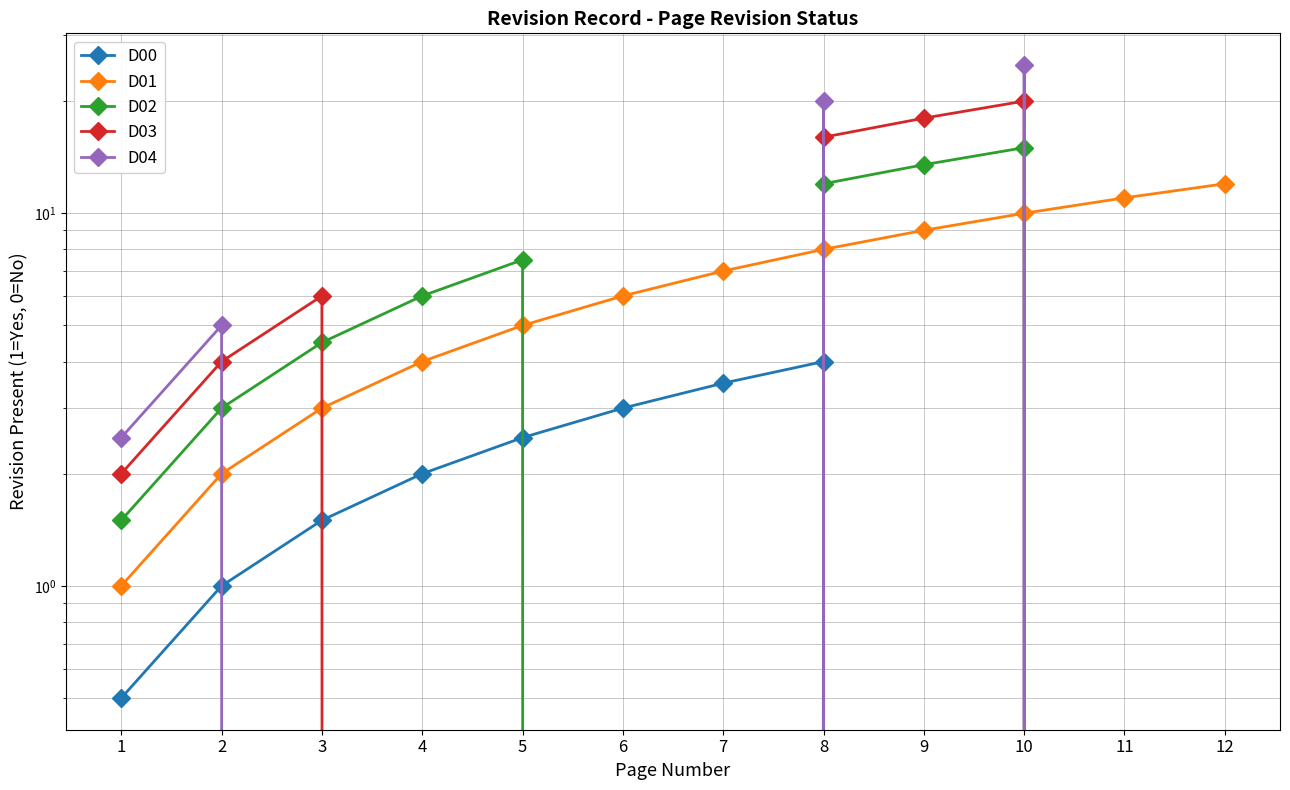

Is the value of D01 at 3 greater than the value of D00 at 6?

No